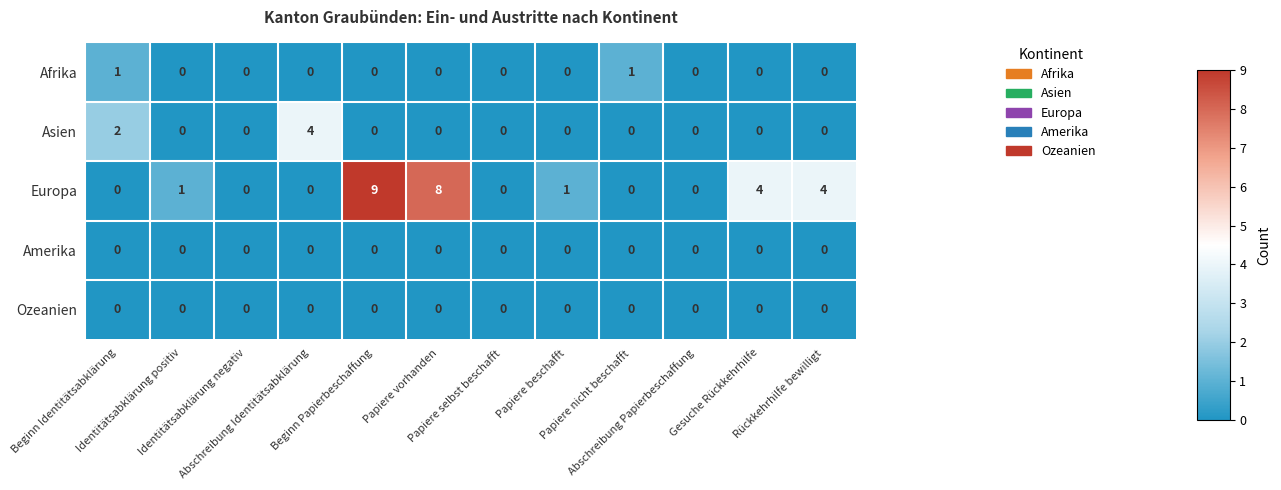

What is the spread (max minus min) of values at Papiere vorhanden?

8